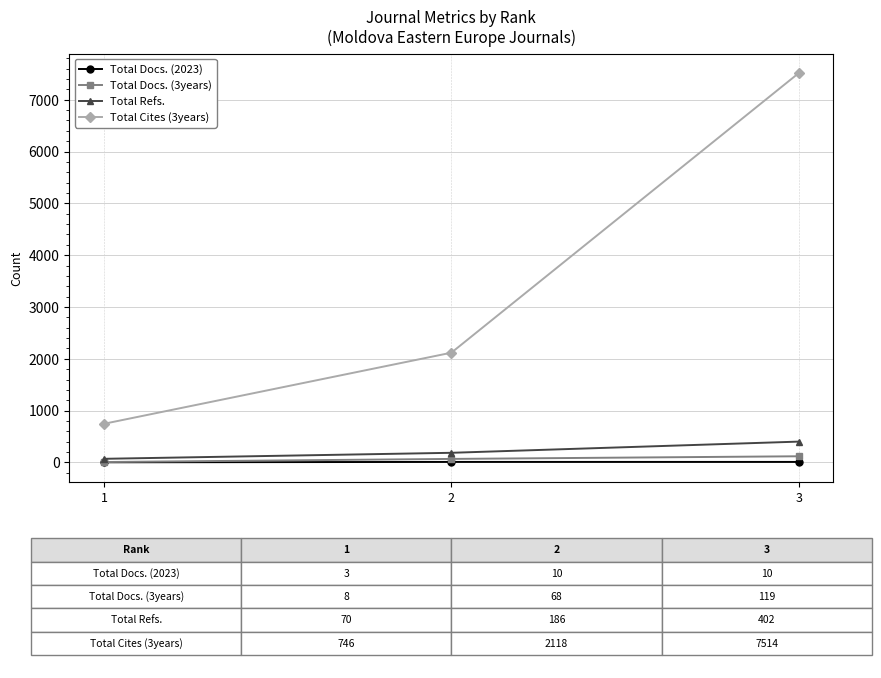

Rank the series by their maximum value, from lowest to highest.

Total Docs. (2023), Total Docs. (3years), Total Refs., Total Cites (3years)